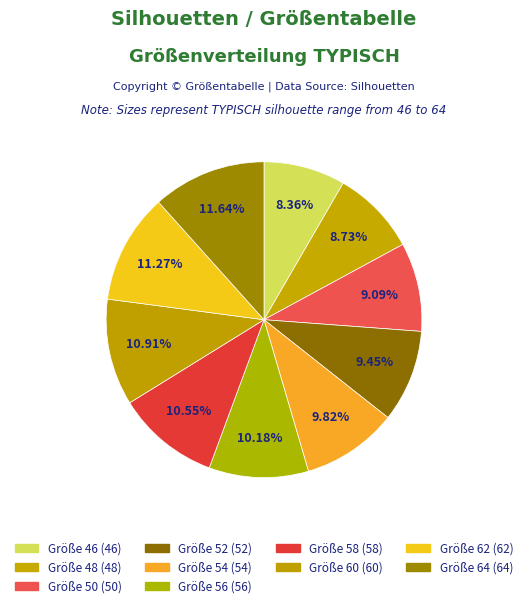

How many segments does this pie chart have?

10